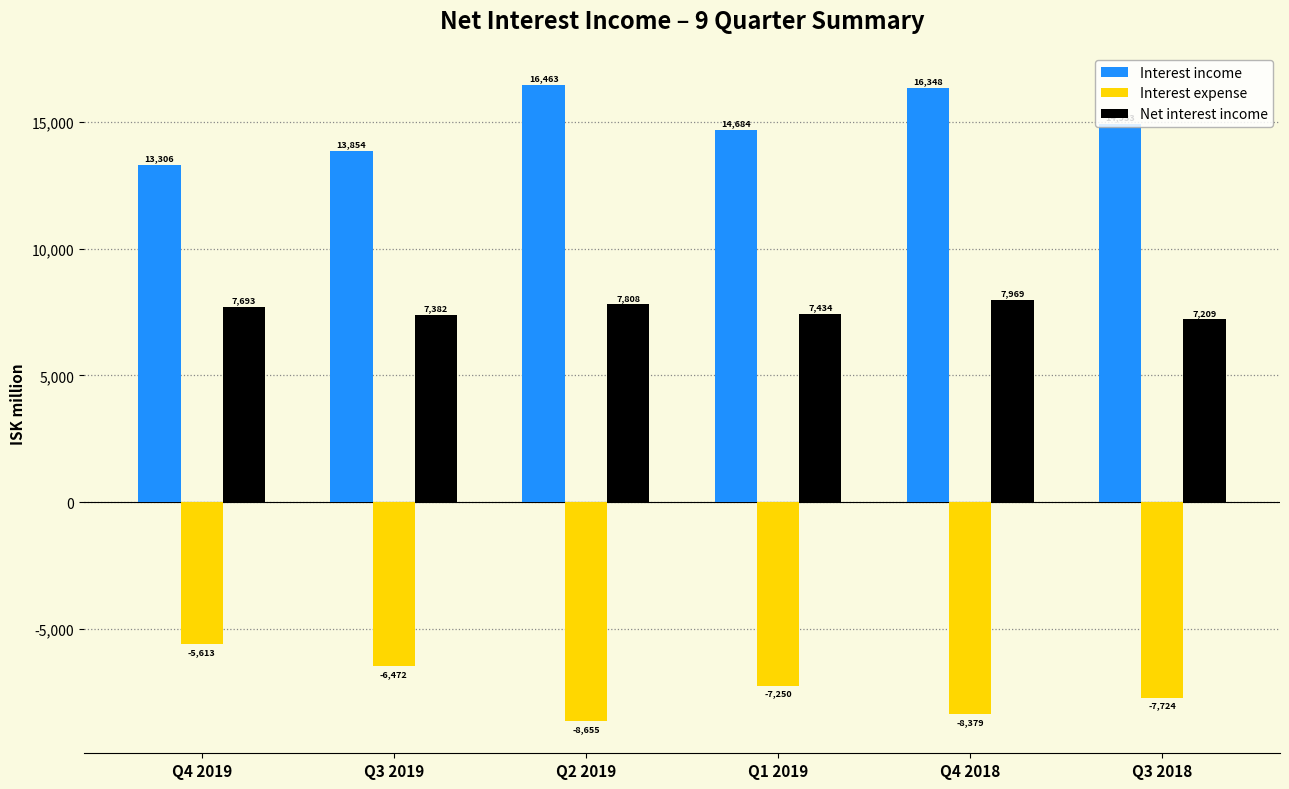

At which category is the sum across all series the highest?

Q4 2018